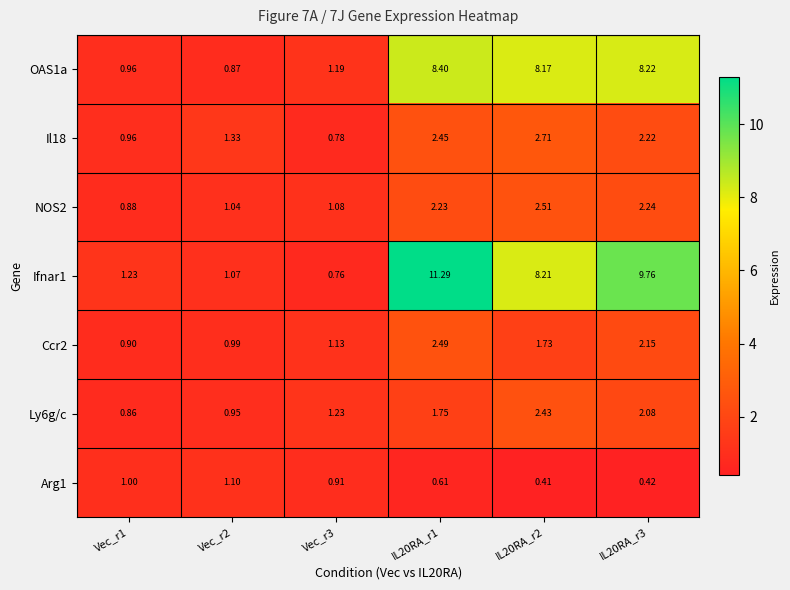

Is the value of Arg1 at Vec_r1 greater than the value of Ifnar1 at Vec_r2?

No